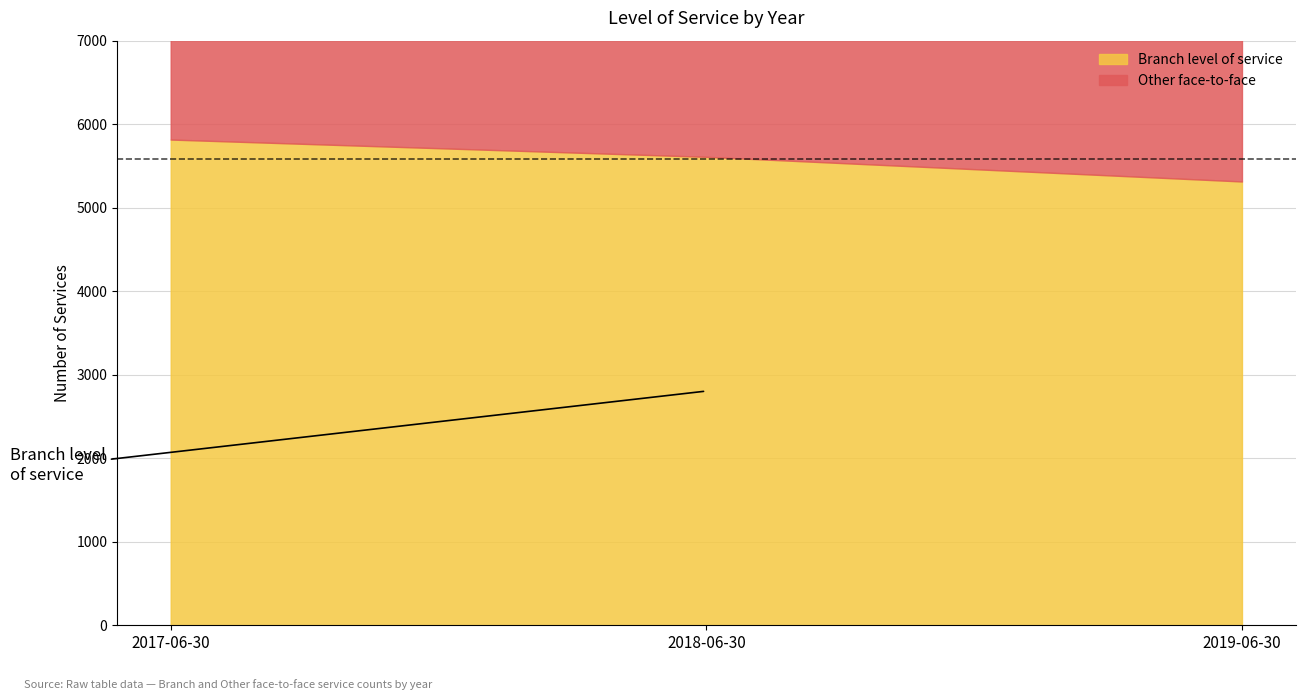

Between 2018-06-30 and 2019-06-30, which is larger?

2018-06-30